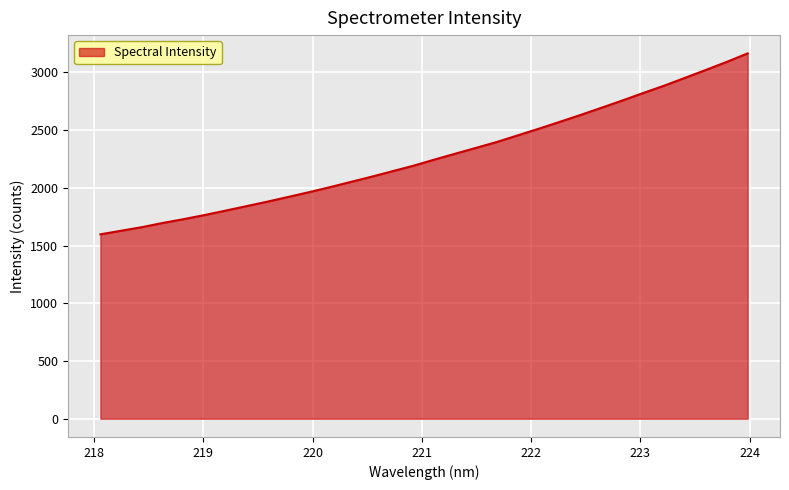

What is the minimum value shown in the chart?

1596.8